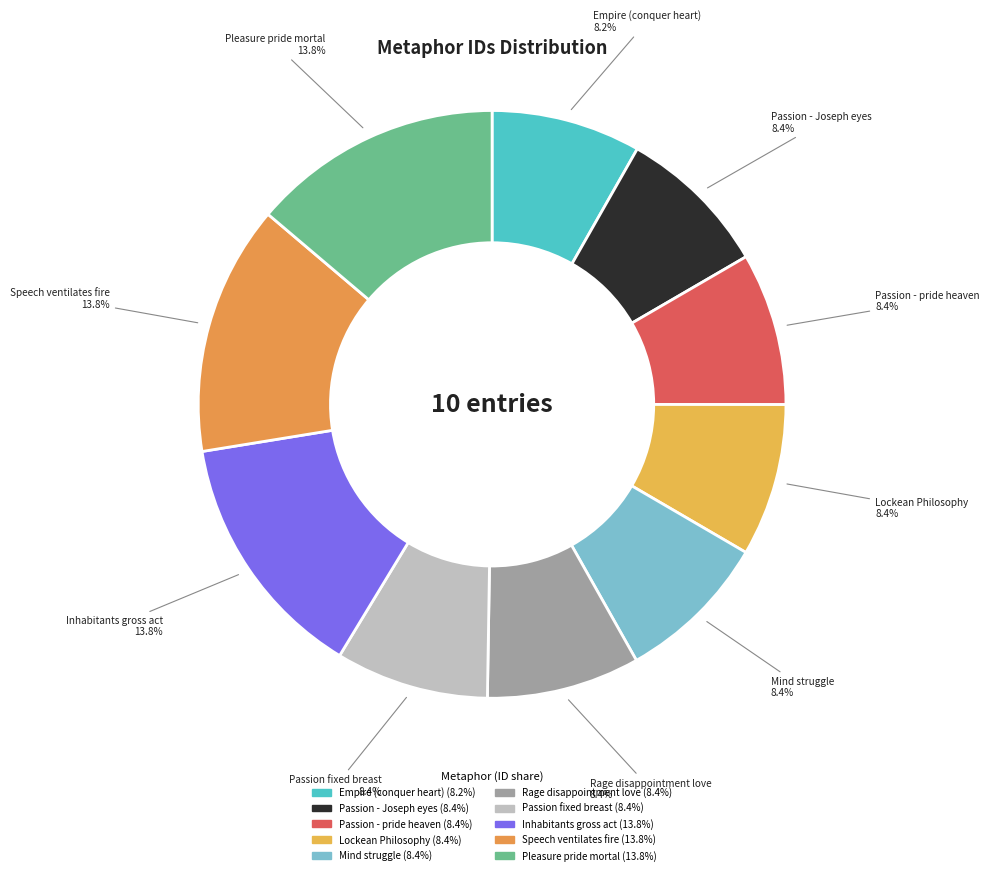

Rank the categories by value from highest to lowest.

Pleasure pride mortal, Speech ventilates fire, Inhabitants gross act, Passion fixed breast, Rage disappointment love, Mind struggle, Lockean Philosophy, Passion - pride heaven, Passion - Joseph eyes, Empire (conquer heart)